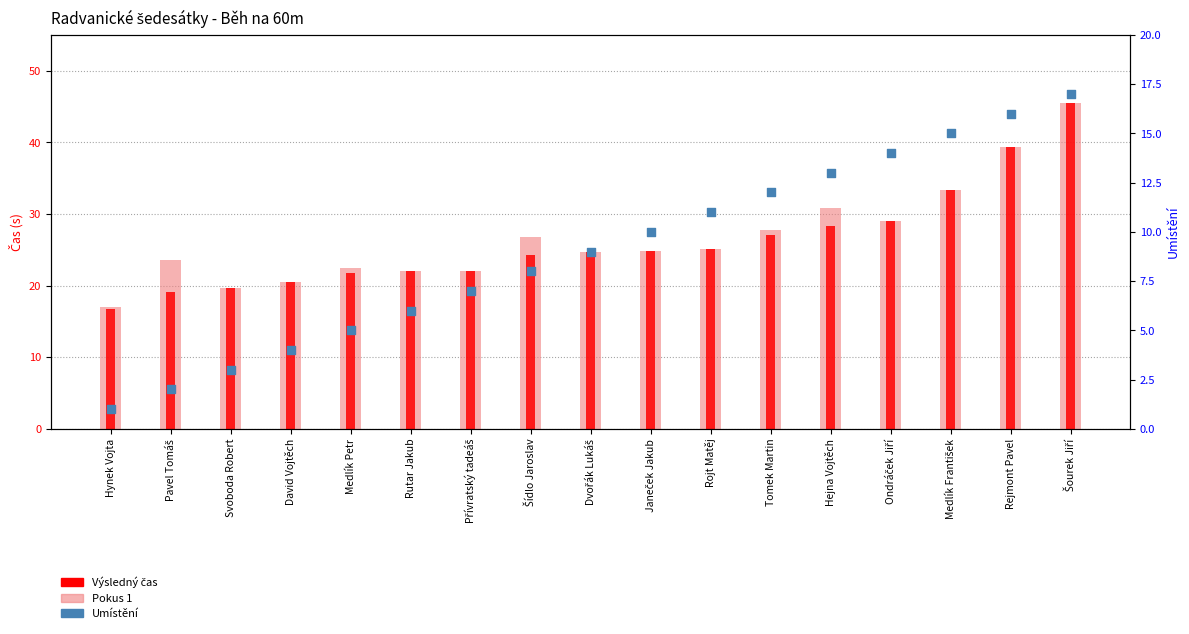

What is the total value across all series at Šourek Jiří?

107.9